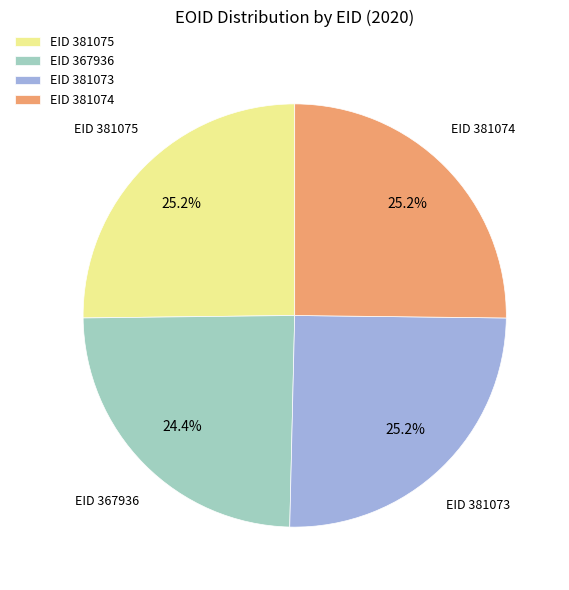

What portion of the pie excludes EID 381075?

74.8%